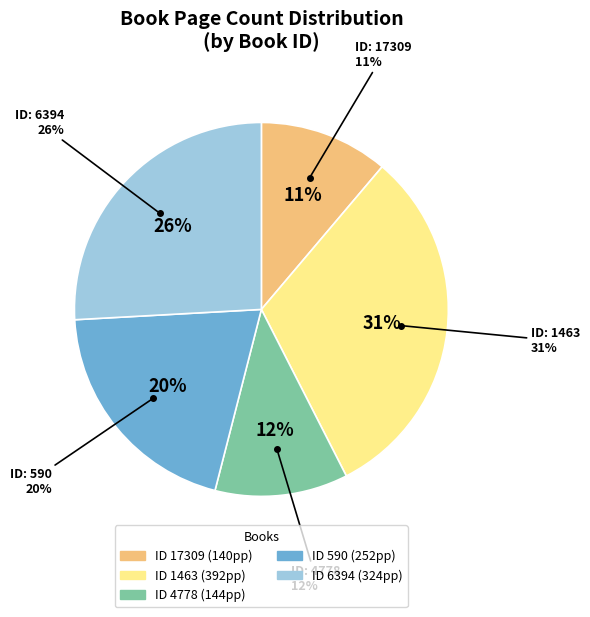

What is the ratio of the value at 1463 to the value at 4778?

2.7